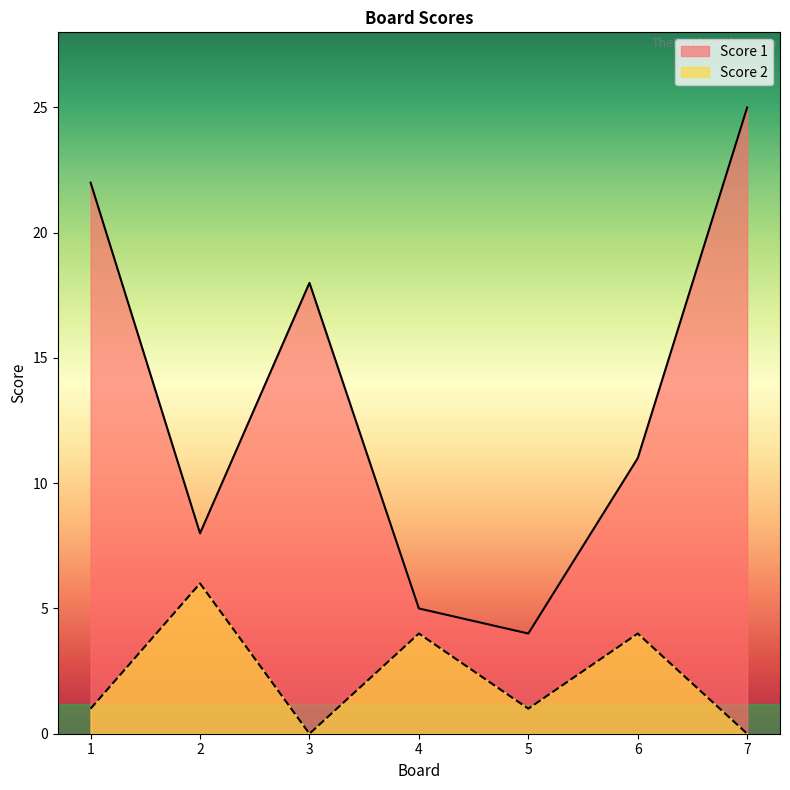

What is the maximum value for Score 2?

6